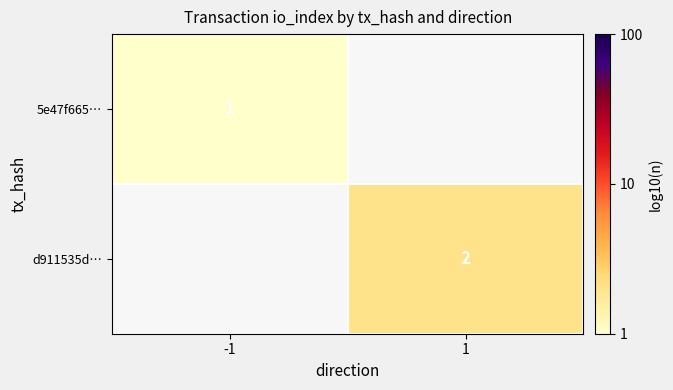

The d911535d… series shows 4 at 1. True or false?

False